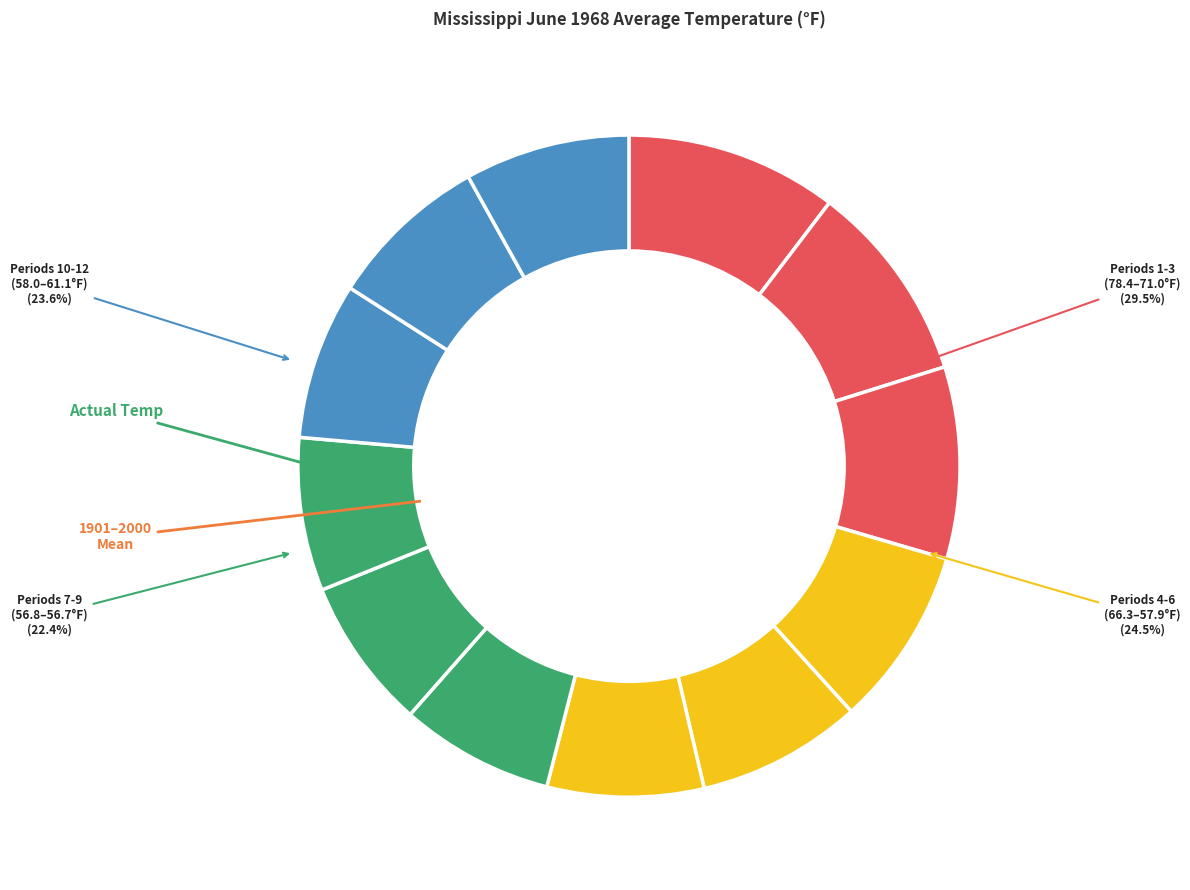

What portion of the pie excludes Period 1?

89.6%